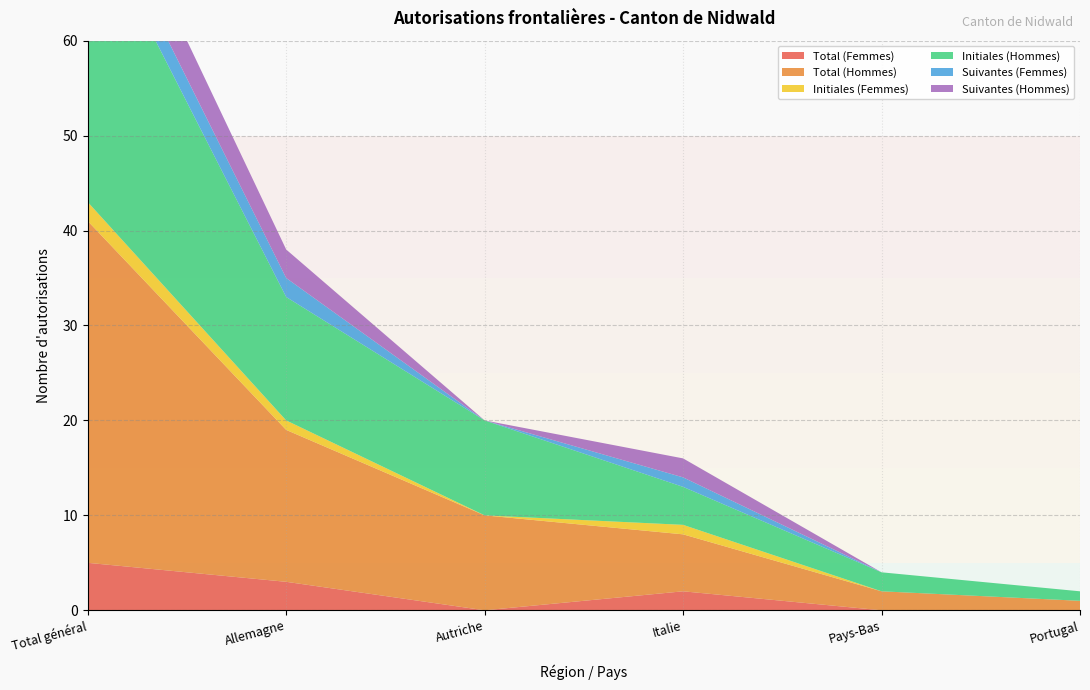

Reading left to right, extract all data points from this chart.

Total (Femmes): Total général=5	Allemagne=3	Autriche=0	Italie=2	Pays-Bas=0	Portugal=0
Total (Hommes): Total général=36	Allemagne=16	Autriche=10	Italie=6	Pays-Bas=2	Portugal=1
Initiales (Femmes): Total général=2	Allemagne=1	Autriche=0	Italie=1	Pays-Bas=0	Portugal=0
Initiales (Hommes): Total général=31	Allemagne=13	Autriche=10	Italie=4	Pays-Bas=2	Portugal=1
Suivantes (Femmes): Total général=3	Allemagne=2	Autriche=0	Italie=1	Pays-Bas=0	Portugal=0
Suivantes (Hommes): Total général=5	Allemagne=3	Autriche=0	Italie=2	Pays-Bas=0	Portugal=0